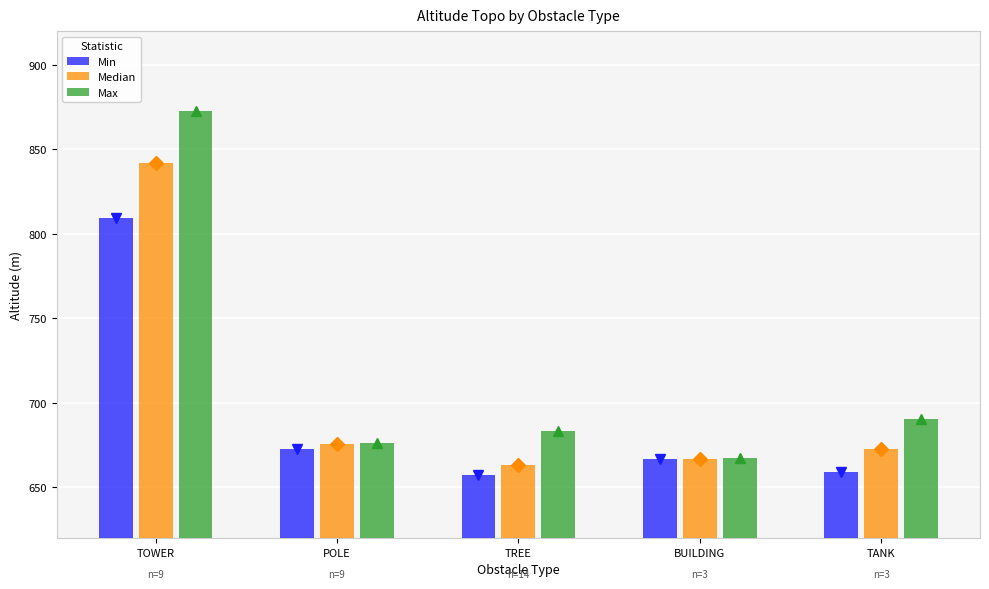

How many groups of bars are there?

5